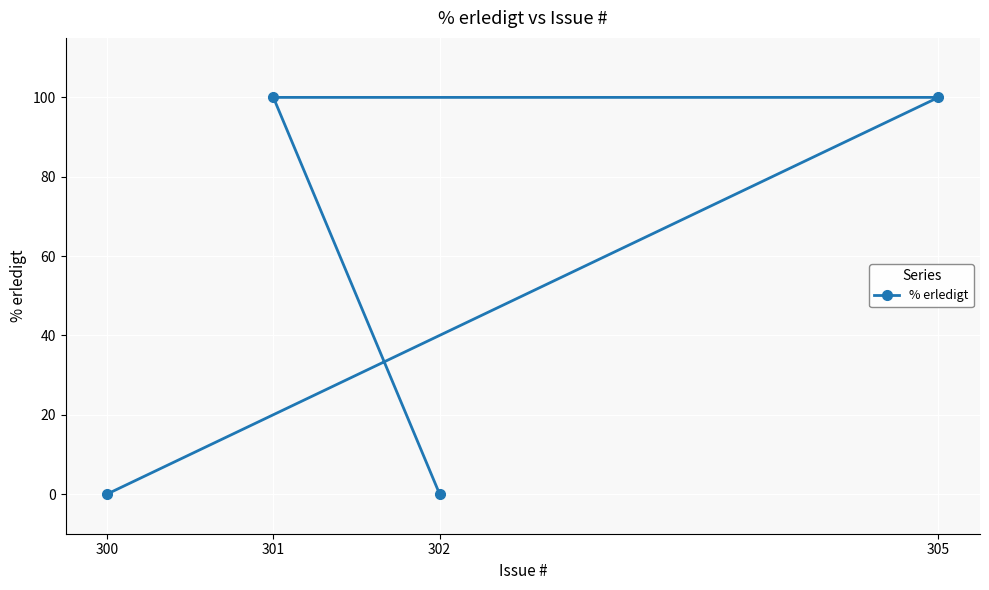

How many series are shown in this chart?

1